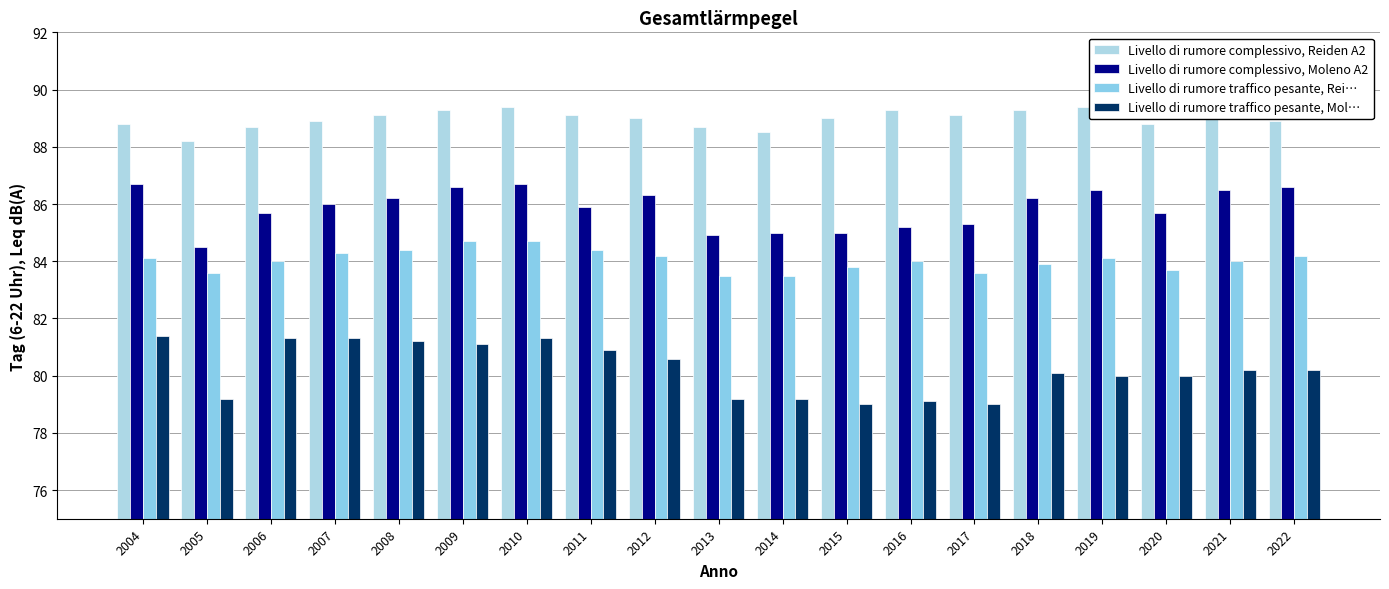

Reading left to right, list all the values displayed in this chart.

Livello di rumore complessivo, Reiden A2: 2004=88.8	2005=88.2	2006=88.7	2007=88.9	2008=89.1	2009=89.3	2010=89.4	2011=89.1	2012=89.0	2013=88.7	2014=88.5	2015=89.0	2016=89.3	2017=89.1	2018=89.3	2019=89.4	2020=88.8	2021=89.1	2022=88.9
Livello di rumore complessivo, Moleno A2: 2004=86.7	2005=84.5	2006=85.7	2007=86.0	2008=86.2	2009=86.6	2010=86.7	2011=85.9	2012=86.3	2013=84.9	2014=85.0	2015=85.0	2016=85.2	2017=85.3	2018=86.2	2019=86.5	2020=85.7	2021=86.5	2022=86.6
Livello di rumore traffico pesante, Rei…: 2004=84.1	2005=83.6	2006=84.0	2007=84.3	2008=84.4	2009=84.7	2010=84.7	2011=84.4	2012=84.2	2013=83.5	2014=83.5	2015=83.8	2016=84.0	2017=83.6	2018=83.9	2019=84.1	2020=83.7	2021=84.0	2022=84.2
Livello di rumore traffico pesante, Mol…: 2004=81.4	2005=79.2	2006=81.3	2007=81.3	2008=81.2	2009=81.1	2010=81.3	2011=80.9	2012=80.6	2013=79.2	2014=79.2	2015=79.0	2016=79.1	2017=79.0	2018=80.1	2019=80.0	2020=80.0	2021=80.2	2022=80.2